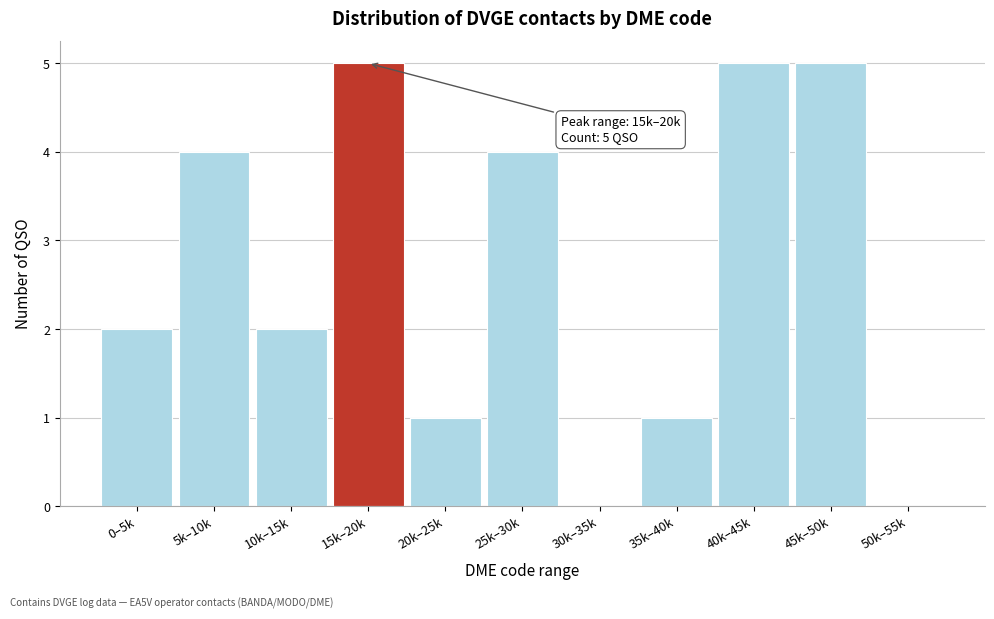

Reading right to left, extract all data points from this chart.

50k–55k=0	45k–50k=5	40k–45k=5	35k–40k=1	30k–35k=0	25k–30k=4	20k–25k=1	15k–20k=5	10k–15k=2	5k–10k=4	0–5k=2